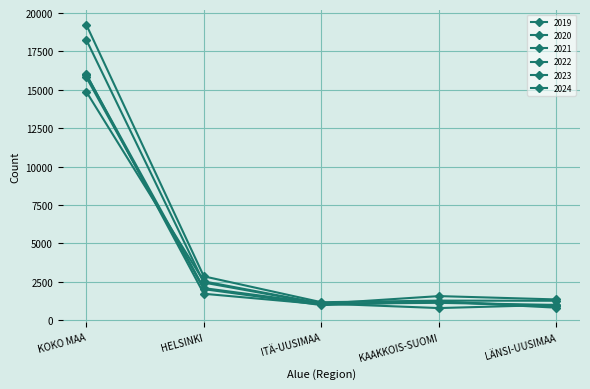

At which label does 2024 first exceed 1219?

KOKO MAA